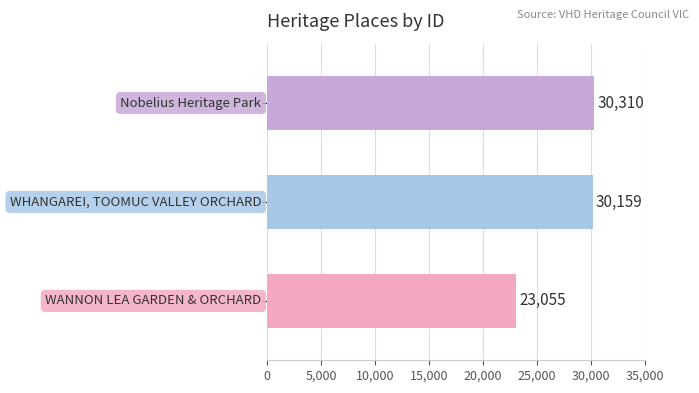

What is the sum of all values?

83524